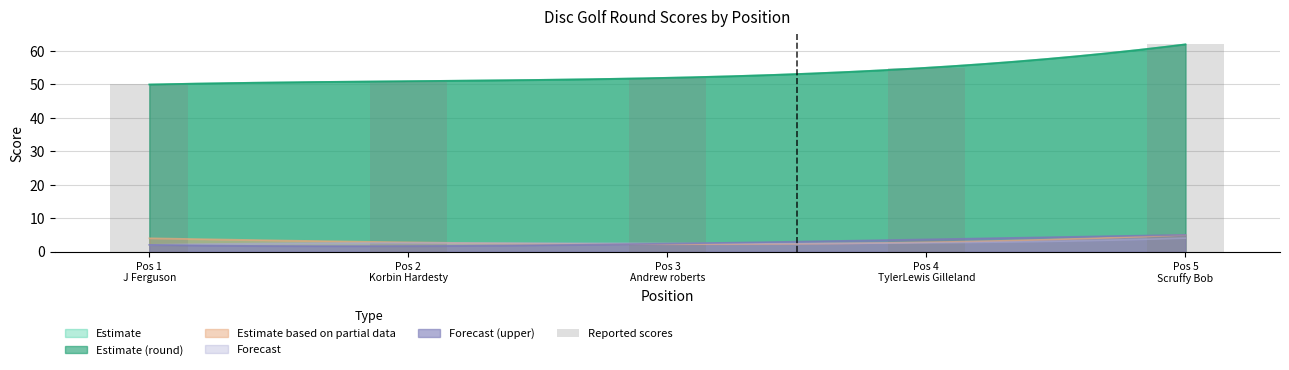

How many data points does each series have?

5